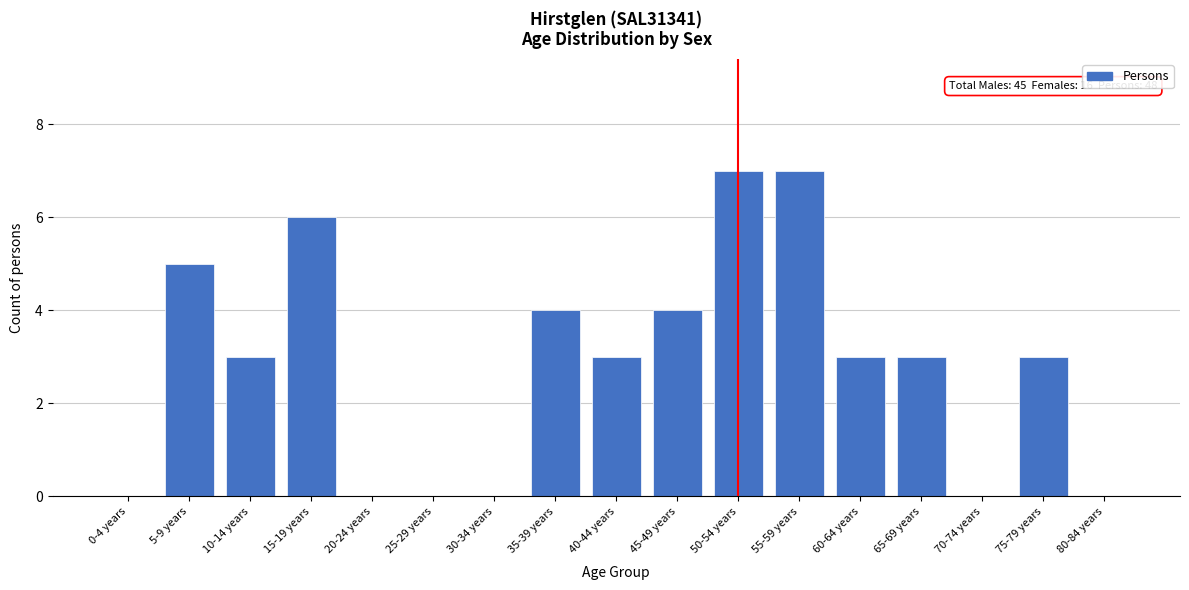

Reading left to right, what are all the values shown in this chart?

0-4 years=0	5-9 years=5	10-14 years=3	15-19 years=6	20-24 years=0	25-29 years=0	30-34 years=0	35-39 years=4	40-44 years=3	45-49 years=4	50-54 years=7	55-59 years=7	60-64 years=3	65-69 years=3	70-74 years=0	75-79 years=3	80-84 years=0